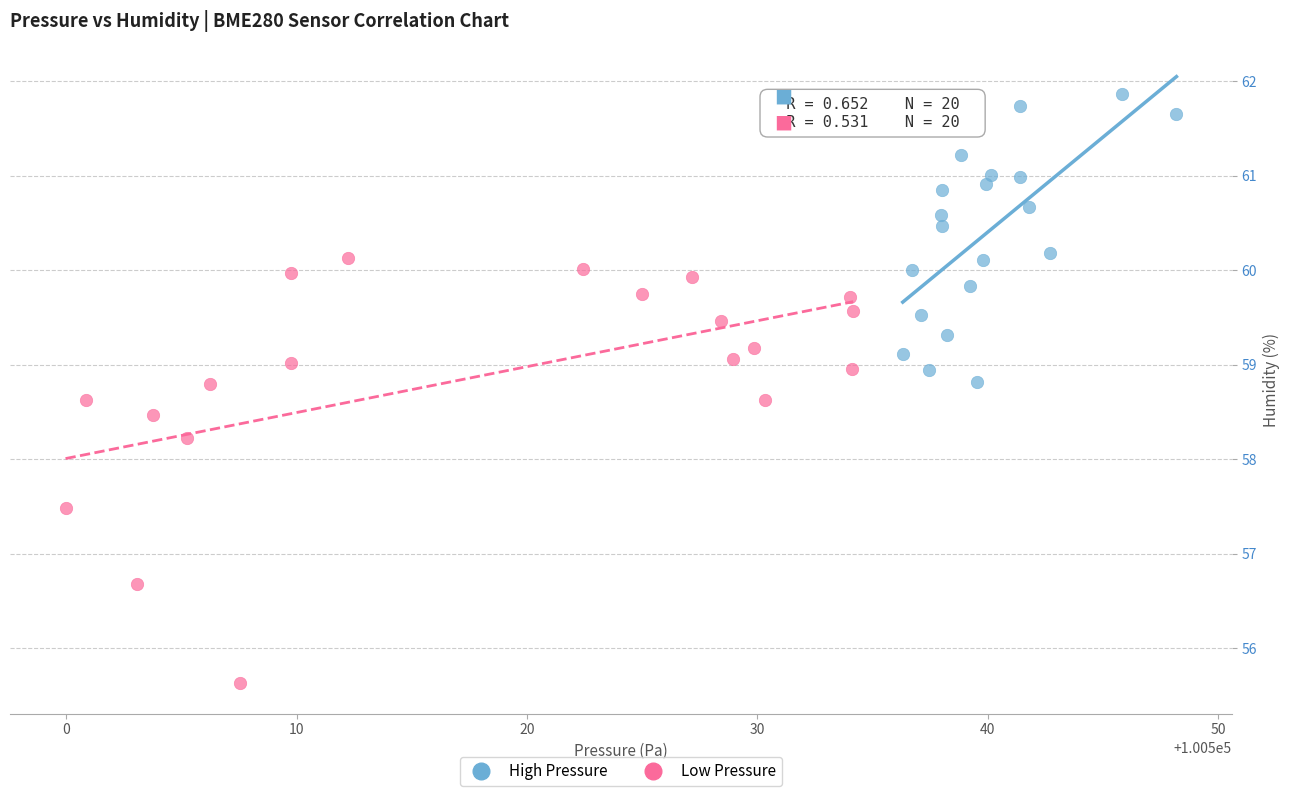

Which series has the largest Y range (max minus min)?

Low Pressure